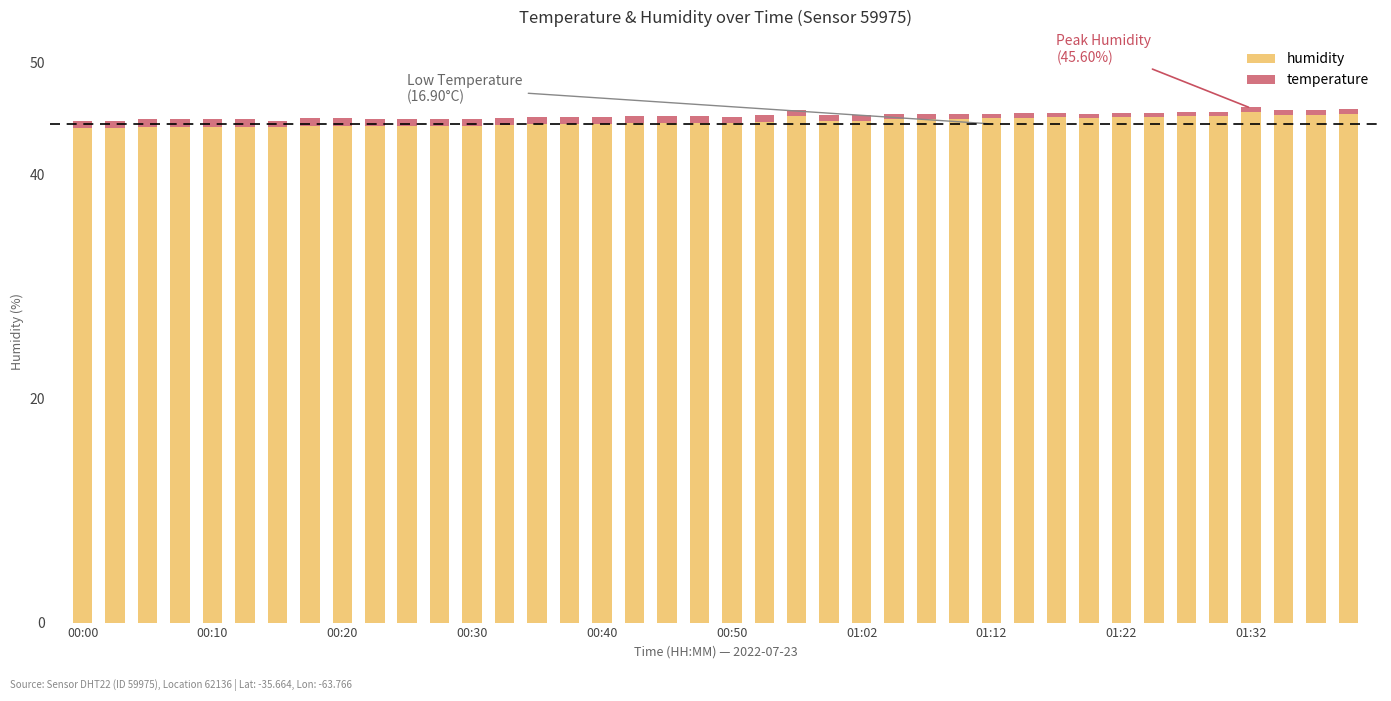

What is the difference between the maximum and second lowest values in the humidity series?

1.5